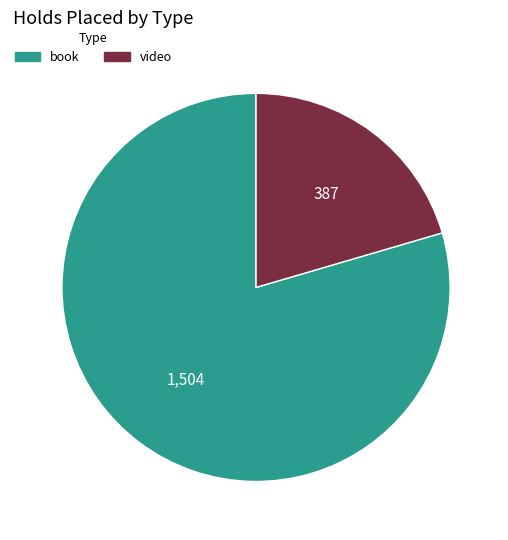

True or false: video accounts for 44% of the total.

False